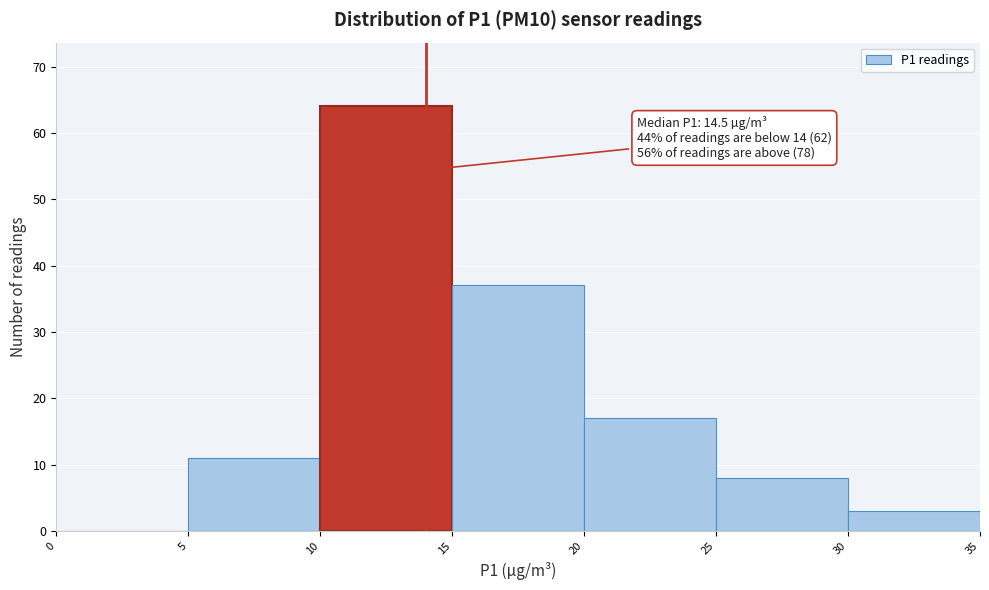

Which range on the x-axis has the tallest bar?

10 to 15